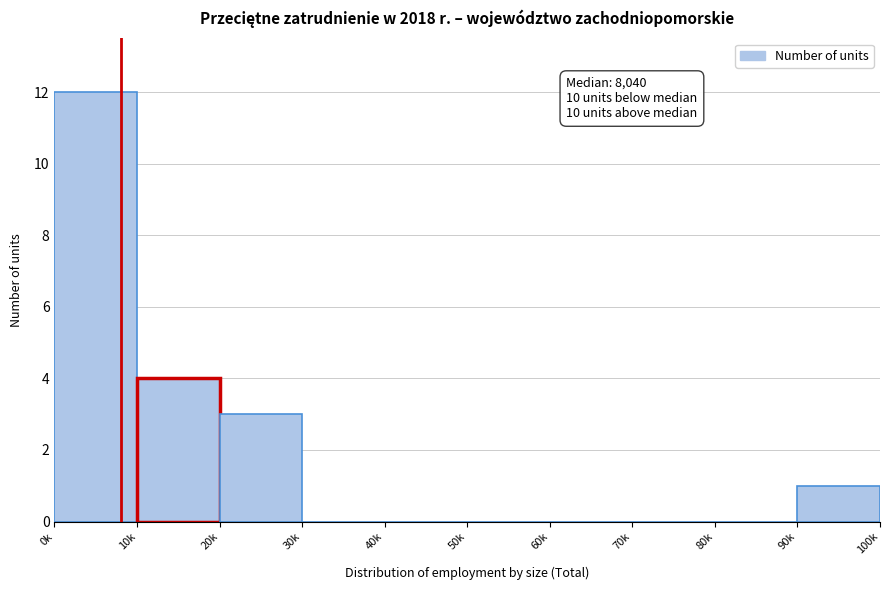

Reading left to right, what are all the values shown in this chart?

0k=12	10k=4	20k=3	30k=0	40k=0	50k=0	60k=0	70k=0	80k=0	90k=1